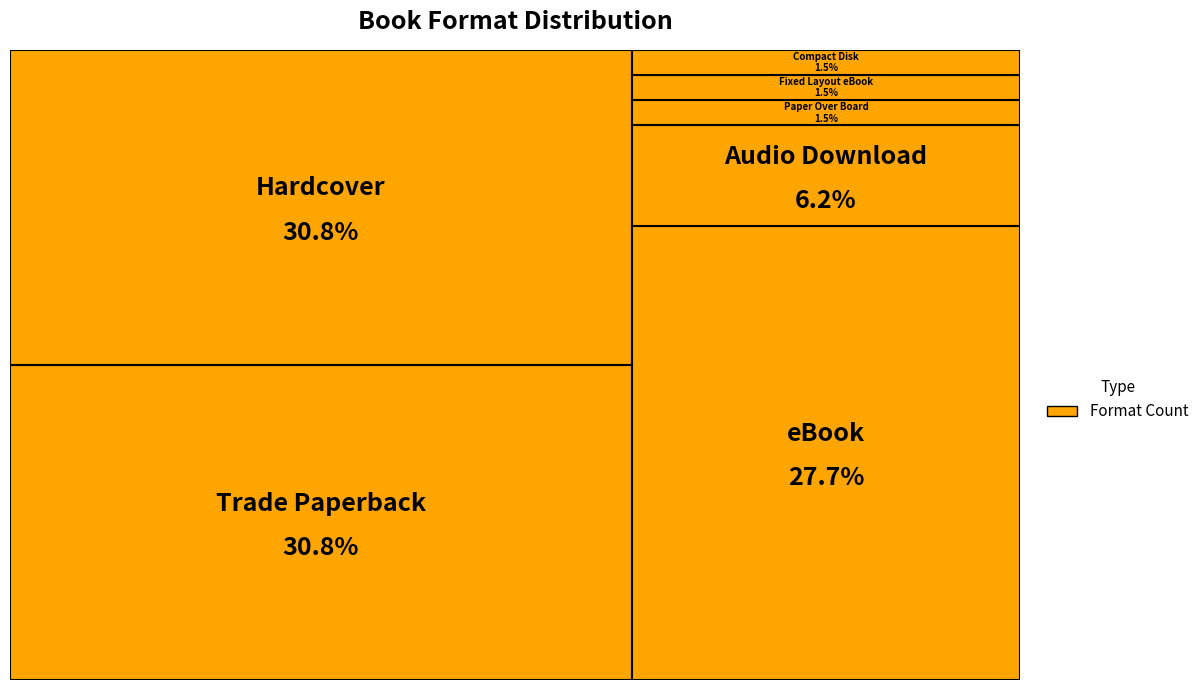

Is there any slice that represents more than half of the pie?

No